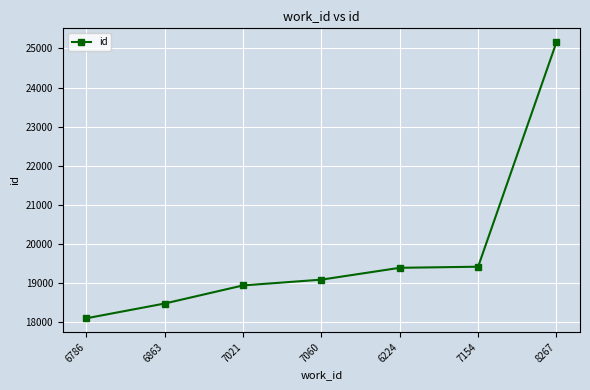

What is the sum of the values at 6224 and 8267?

44548